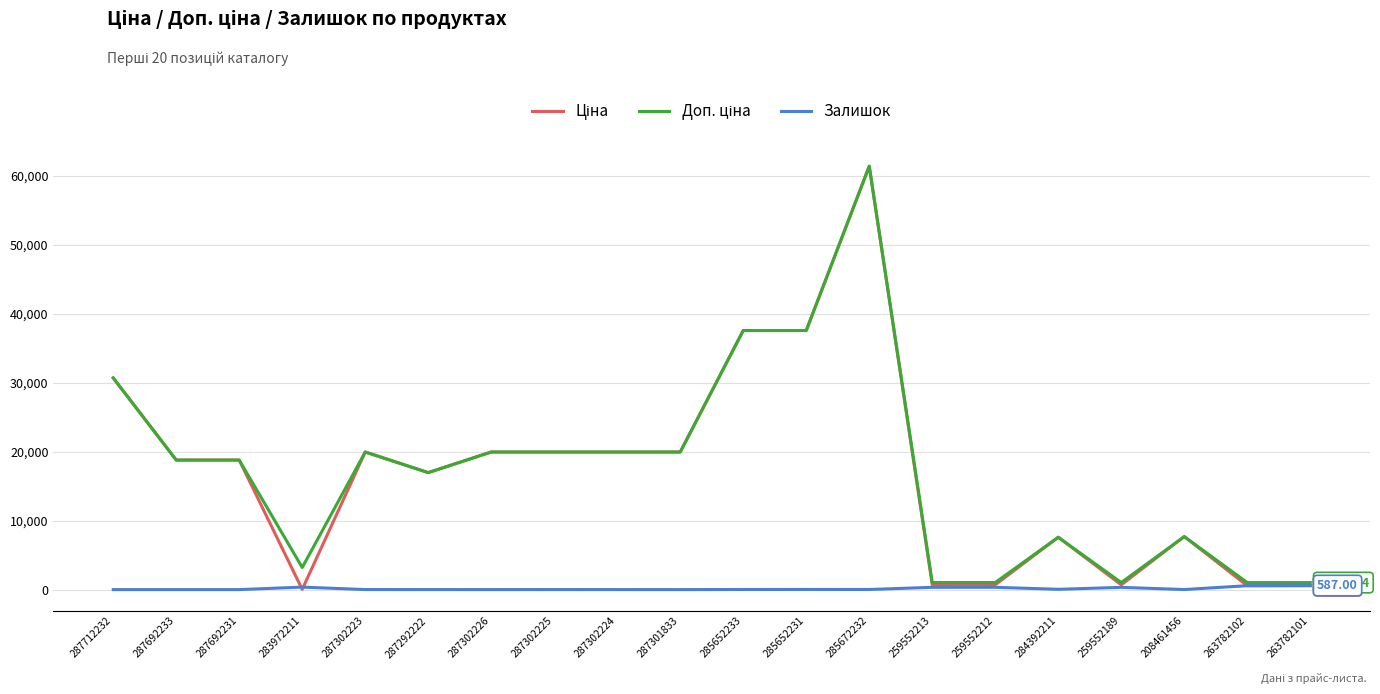

What is the spread (max minus min) of values at 287692233?

18796.8